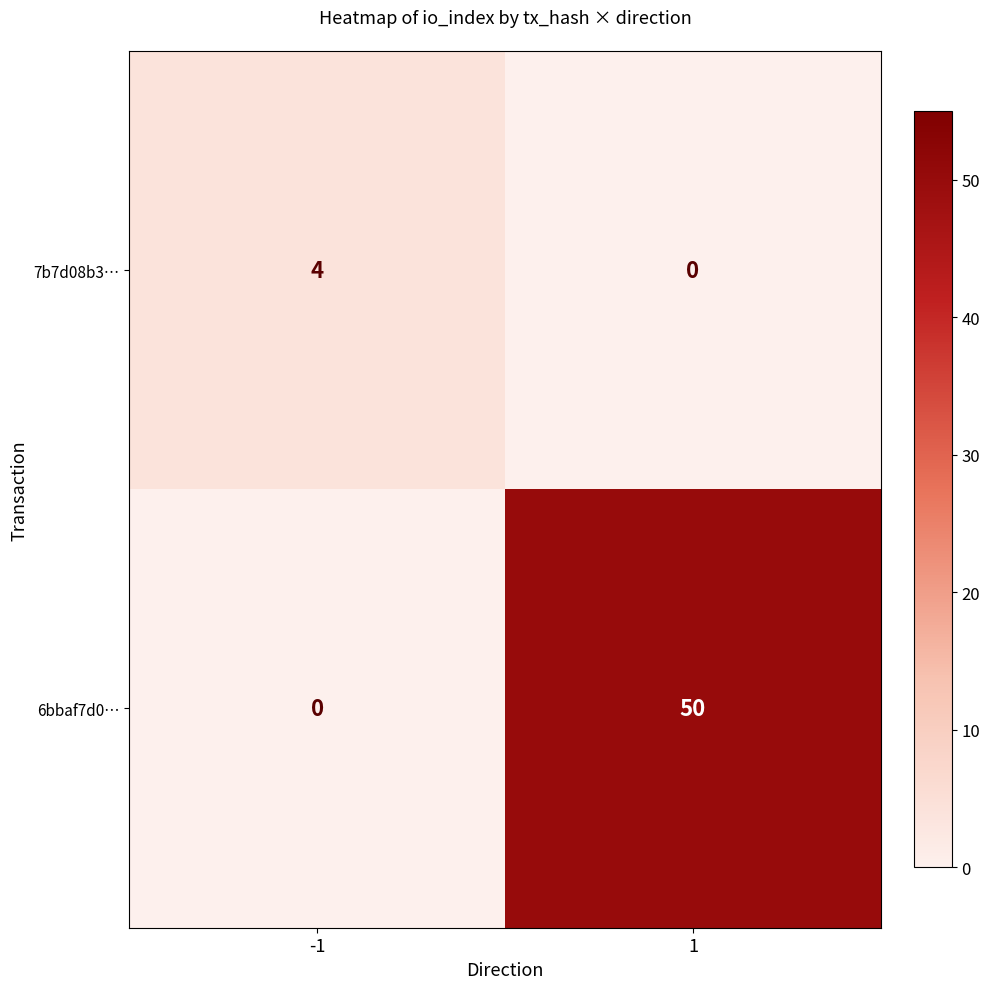

Reading left to right, extract all data points from this chart.

7b7d08b3…: 4	0
6bbaf7d0…: 0	50